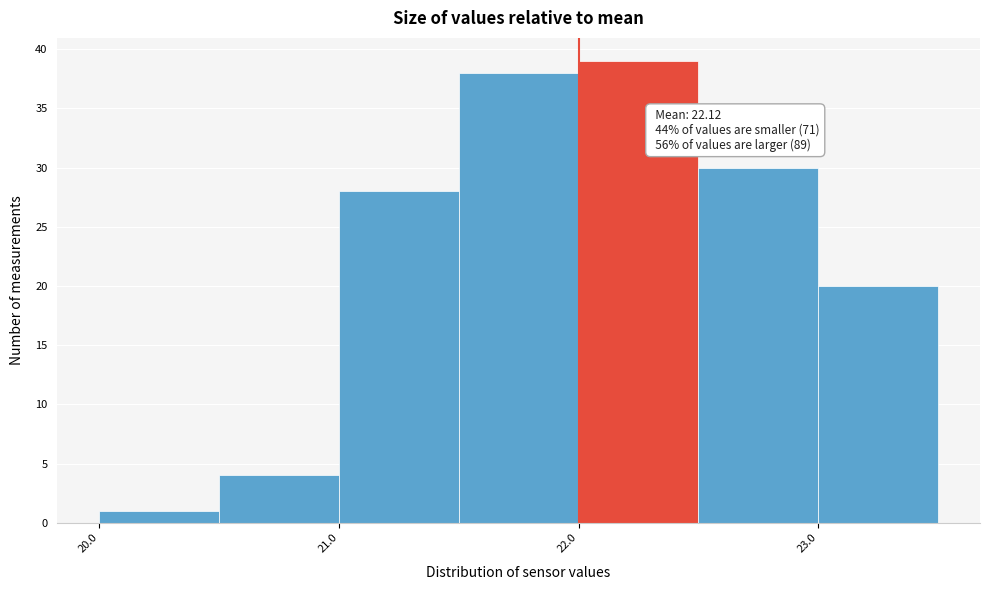

Over which range of the x-axis is the bar tallest?

22.0 to 22.5